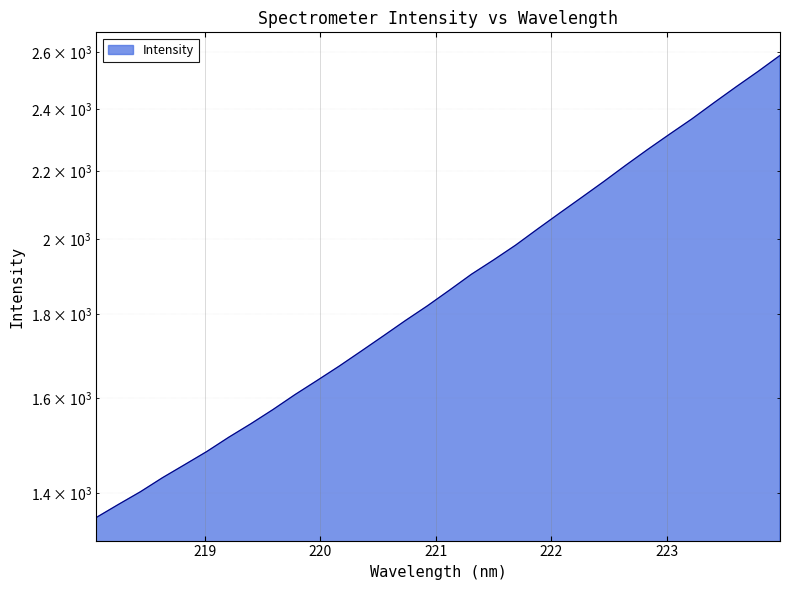

What is the sum of all values?

60381.2